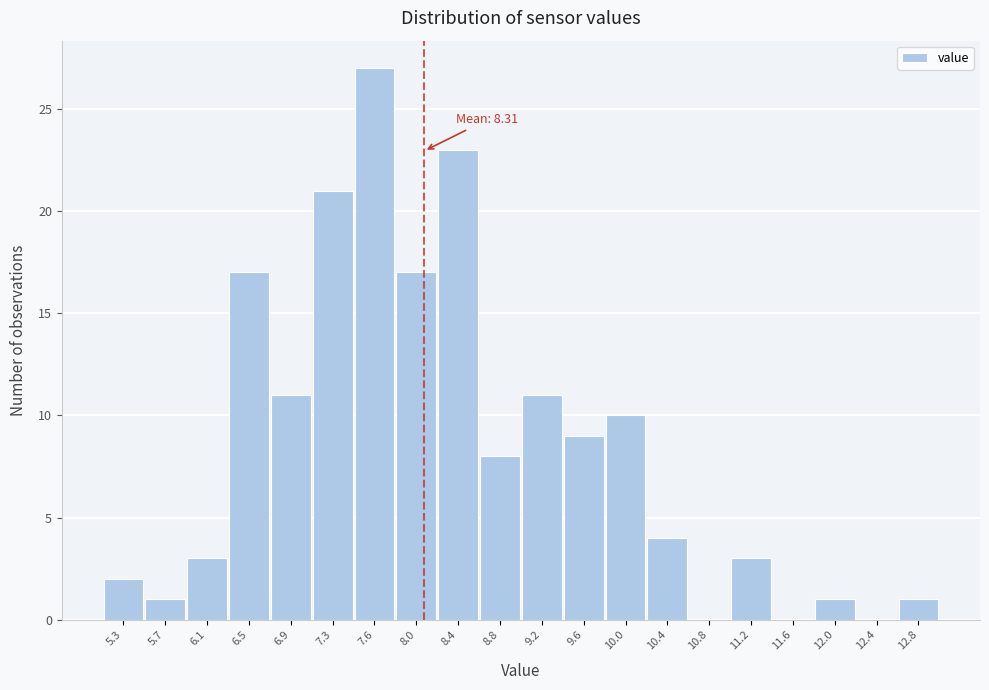

Reading right to left, transcribe all the data shown in this chart.

12.8=1	12.4=0	12.0=1	11.6=0	11.2=3	10.8=0	10.4=4	10.0=10	9.6=9	9.2=11	8.8=8	8.4=23	8.0=17	7.6=27	7.3=21	6.9=11	6.5=17	6.1=3	5.7=1	5.3=2